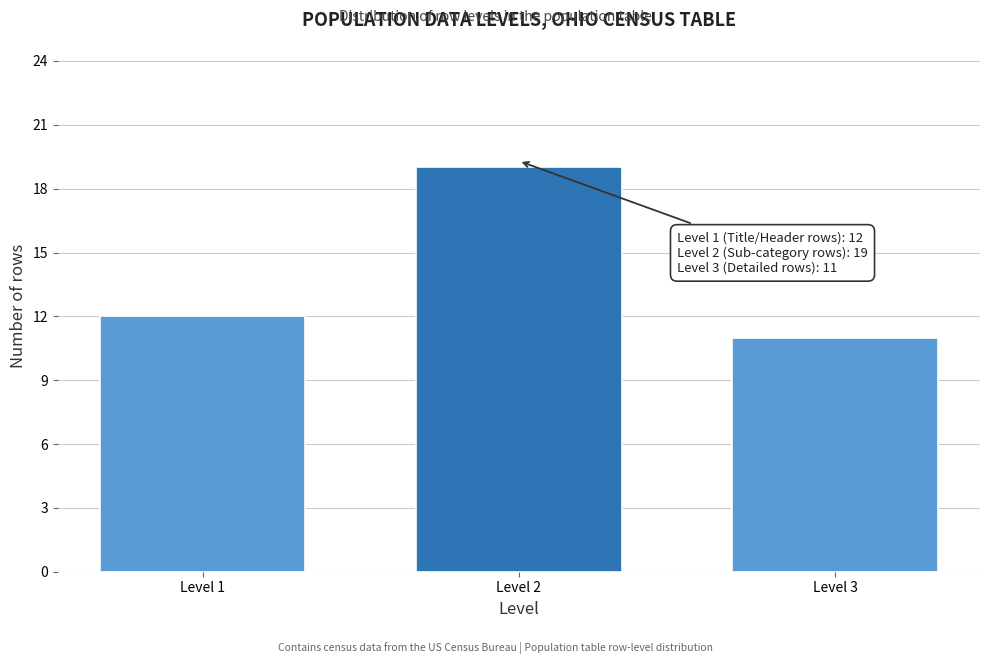

Reading right to left, what are all the values shown in this chart?

Level 3=11	Level 2=19	Level 1=12